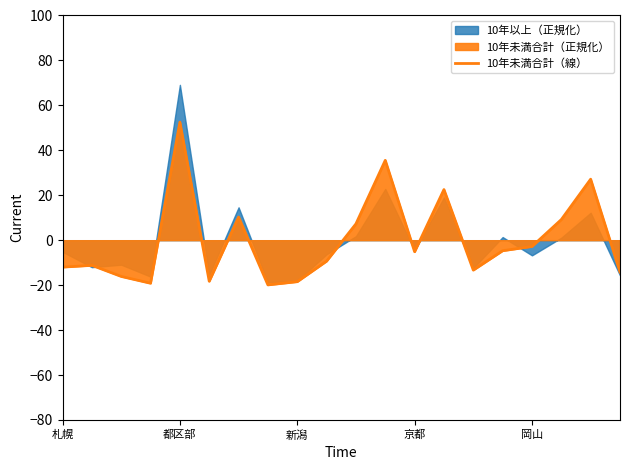

The value at 9 is -9.3. True or false?

True